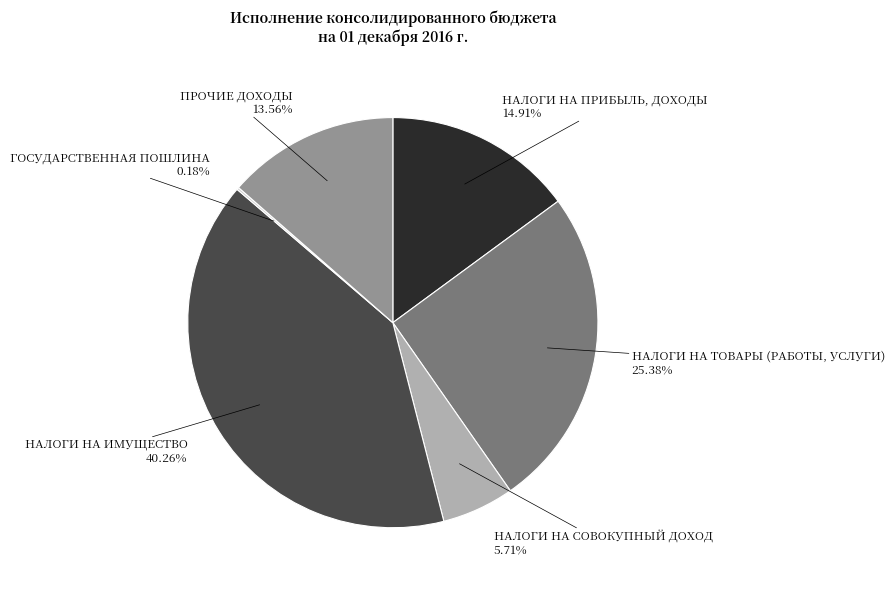

True or false: НАЛОГИ НА ИМУЩЕСТВО accounts for 34% of the total.

False